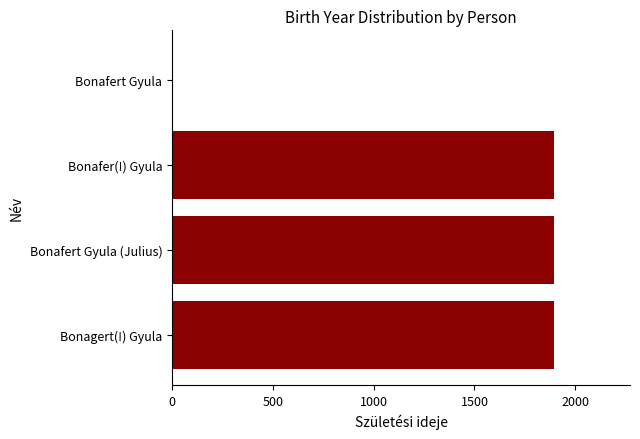

What is the sum of all values?

5679